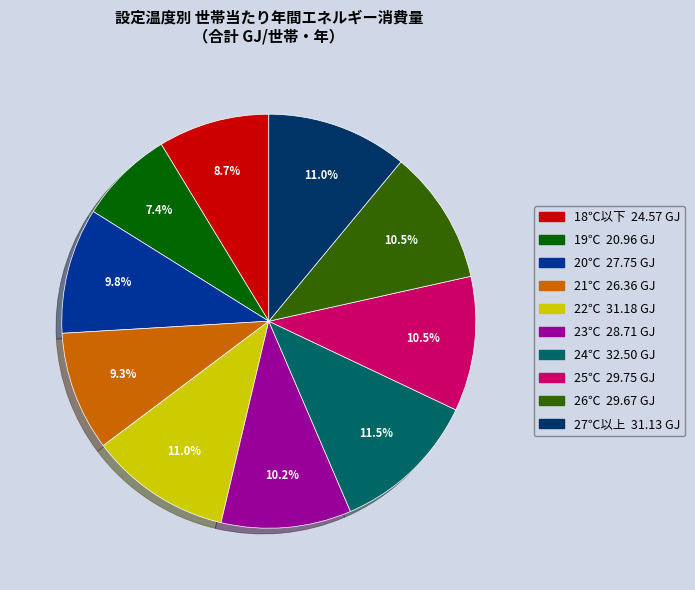

What is the ratio of the value at 26℃ to the value at 25℃?

1.0